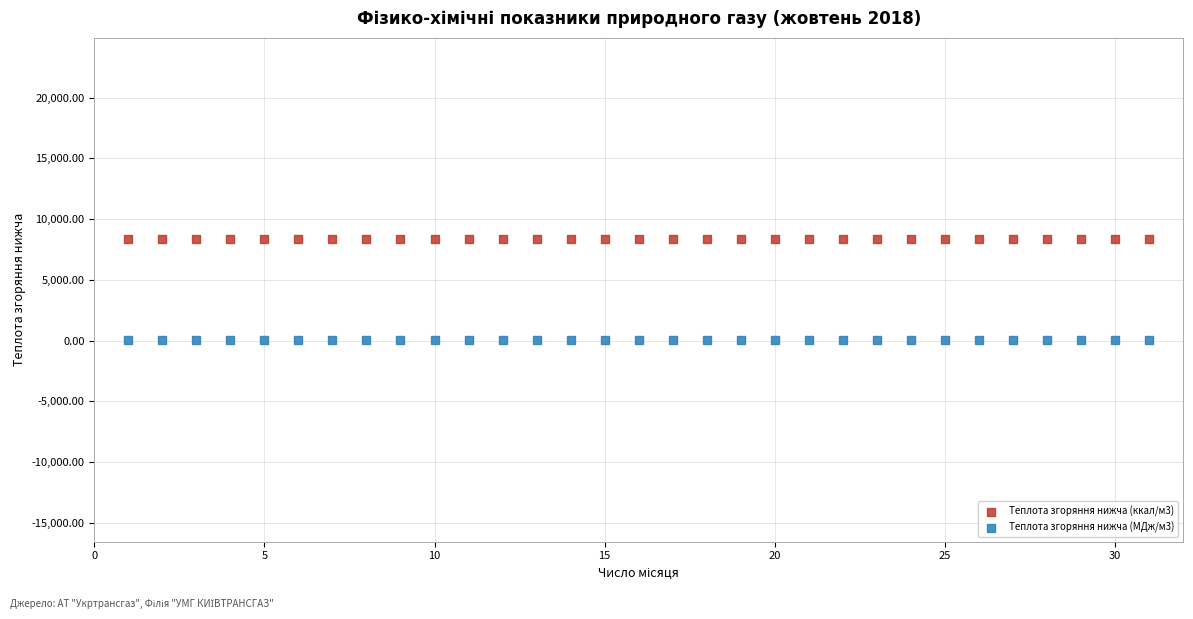

Which series has the widest spread of Y values?

Теплота згоряння нижча (ккал/м3)